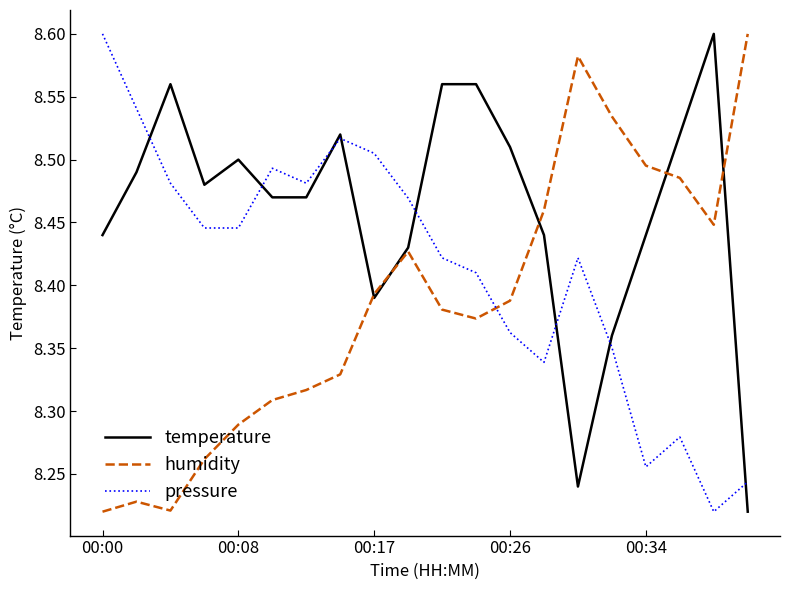

List the series in order of their overall mean, lowest first.

humidity, pressure, temperature